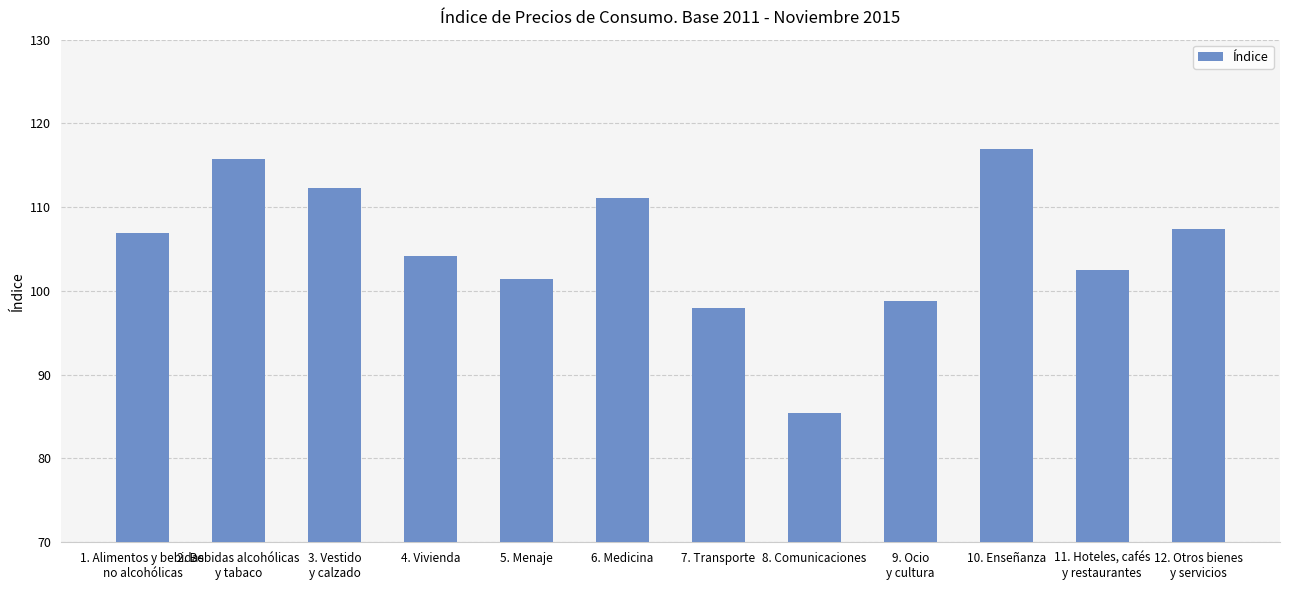

What position from the left is 2. Bebidas alcohólicas
y tabaco?

2